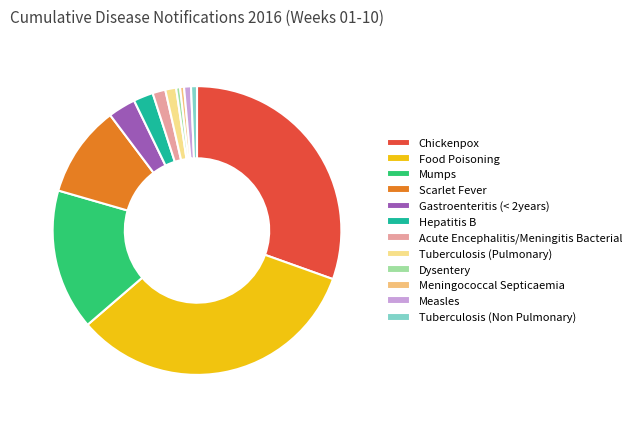

Does Measles account for over 50% of the chart?

No